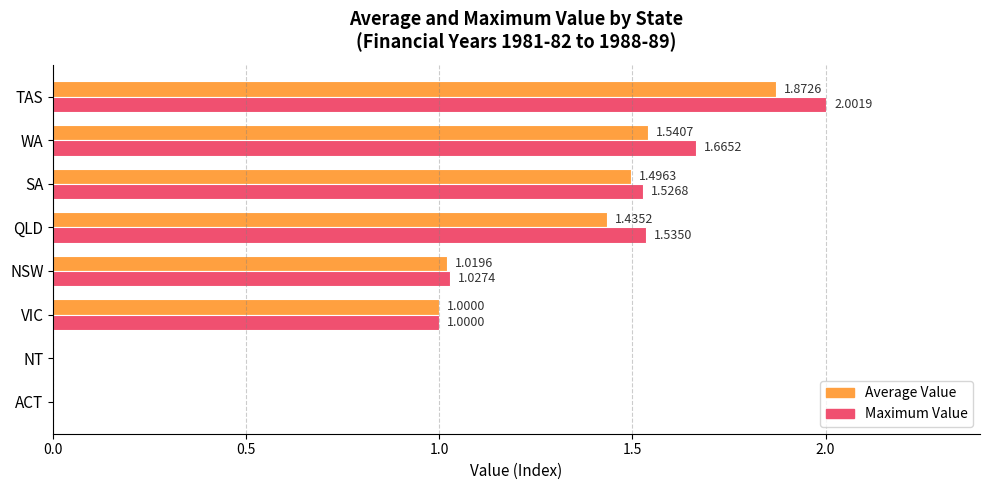

Which series has the largest total across all categories?

Maximum Value